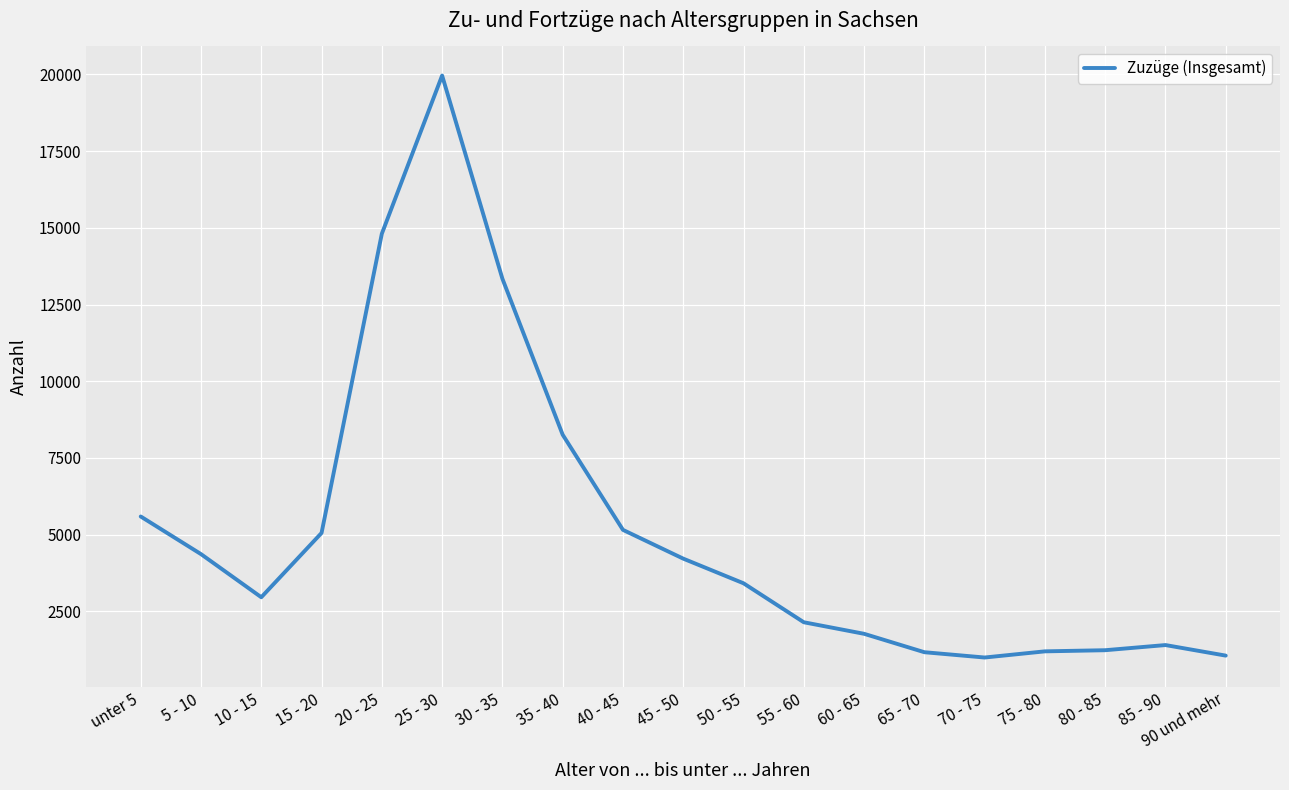

The value at 50 - 55 is 3417. True or false?

True